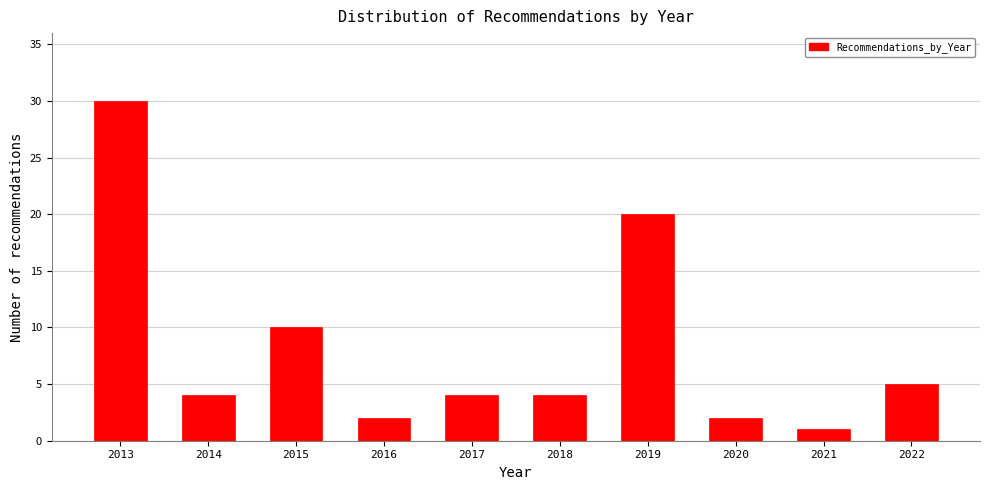

Reading left to right, extract all data points from this chart.

2013=30	2014=4	2015=10	2016=2	2017=4	2018=4	2019=20	2020=2	2021=1	2022=5